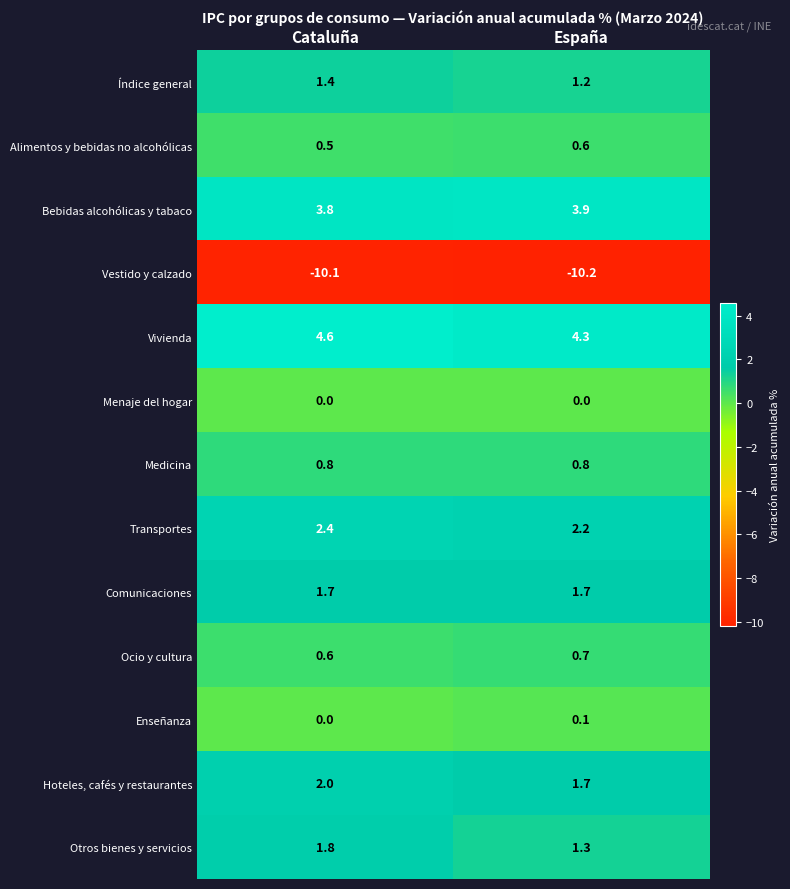

Reading left to right, list all the values displayed in this chart.

Índice general: 1.4	1.2
Alimentos y bebidas no alcohólicas: 0.5	0.6
Bebidas alcohólicas y tabaco: 3.8	3.9
Vestido y calzado: -10.1	-10.2
Vivienda: 4.6	4.3
Menaje del hogar: 0.0	0.0
Medicina: 0.8	0.8
Transportes: 2.4	2.2
Comunicaciones: 1.7	1.7
Ocio y cultura: 0.6	0.7
Enseñanza: 0.0	0.1
Hoteles, cafés y restaurantes: 2.0	1.7
Otros bienes y servicios: 1.8	1.3